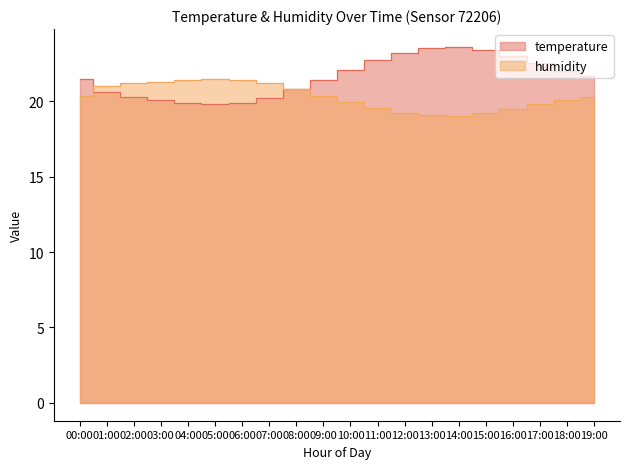

The humidity series shows 31.7 at 17:00. True or false?

False